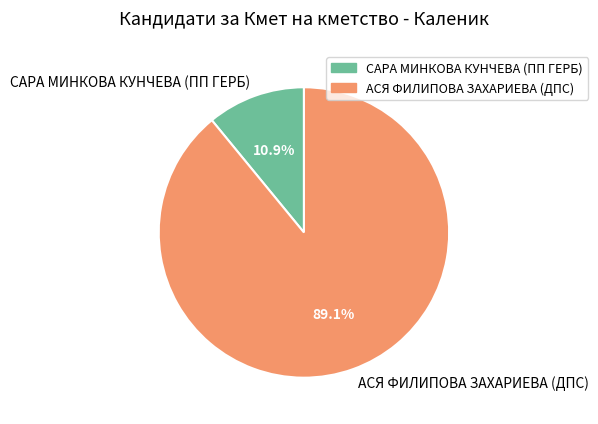

Is there any slice that represents more than half of the pie?

Yes